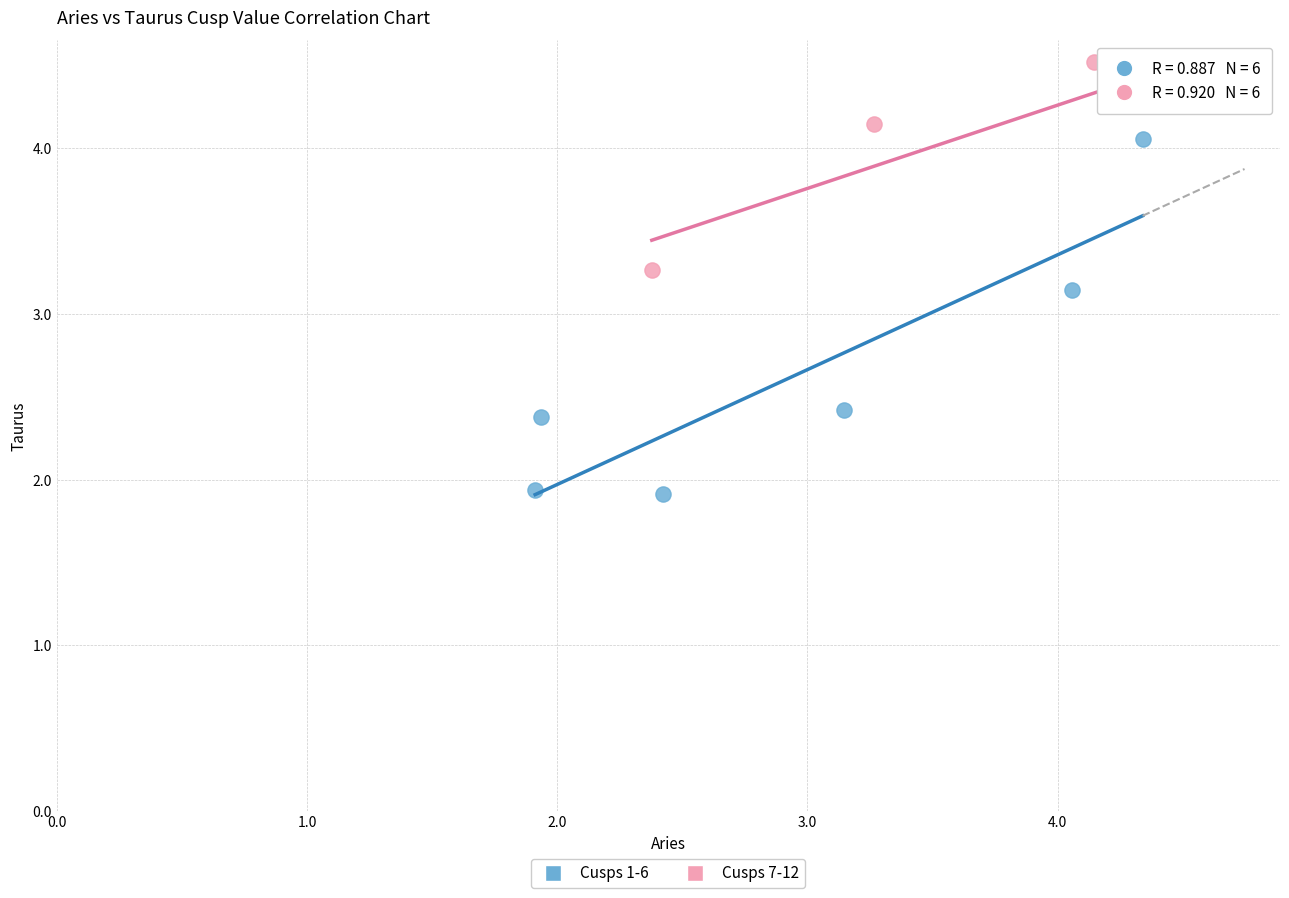

Which series reaches the minimum Y coordinate?

Cusps 1-6